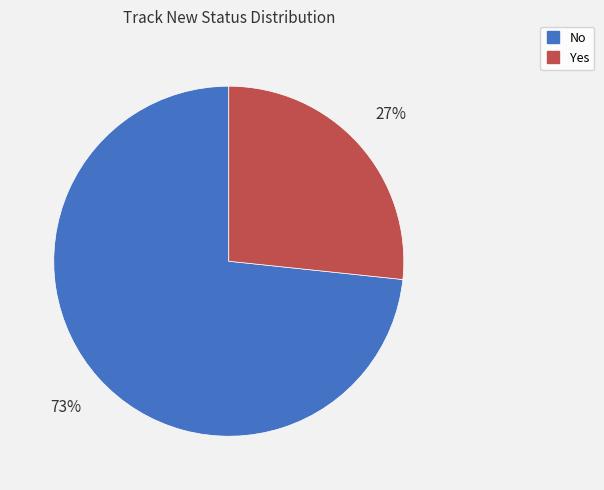

Rank the categories by value from lowest to highest.

Yes, No